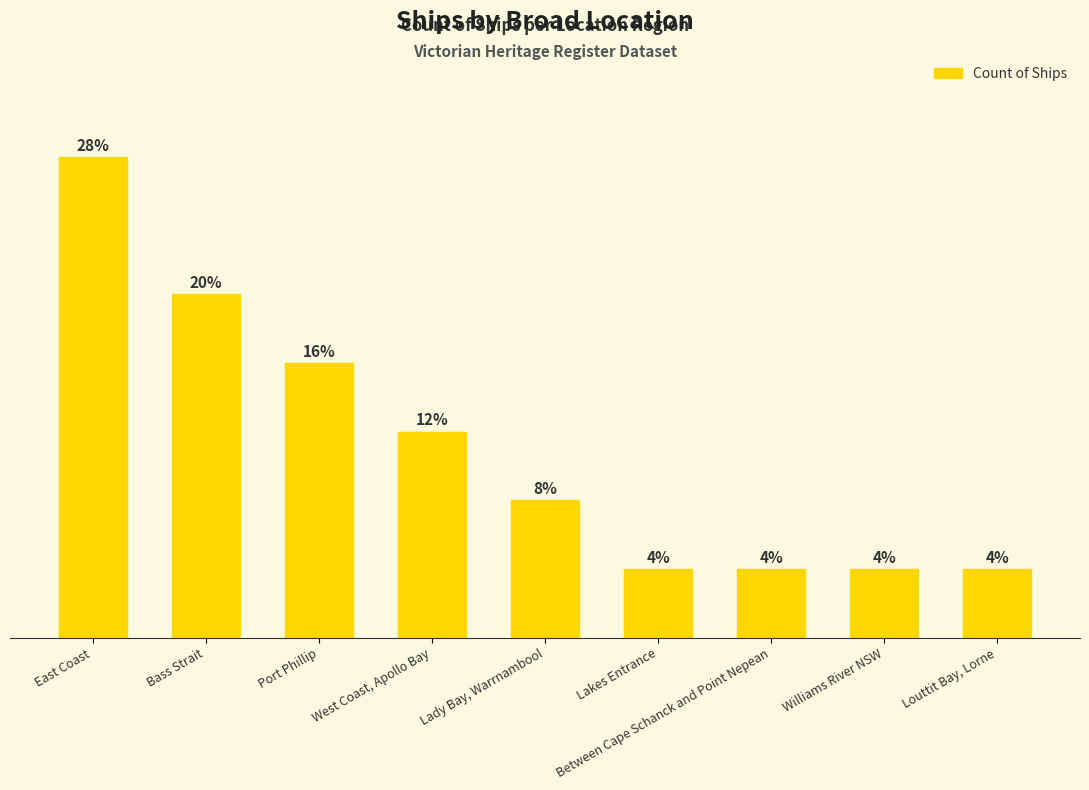

Does the chart contain any negative values?

No